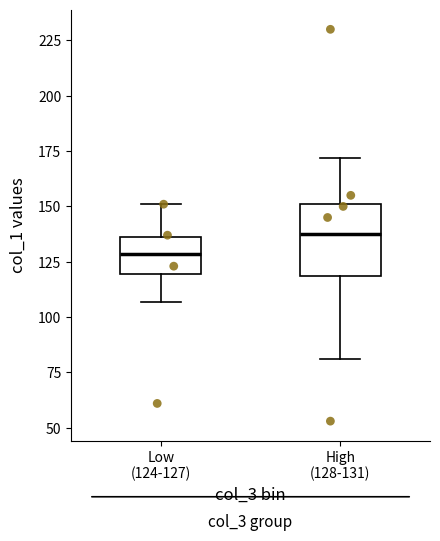

Comparing the boxes themselves (not the whiskers), which one is the tallest?

High (128-131)